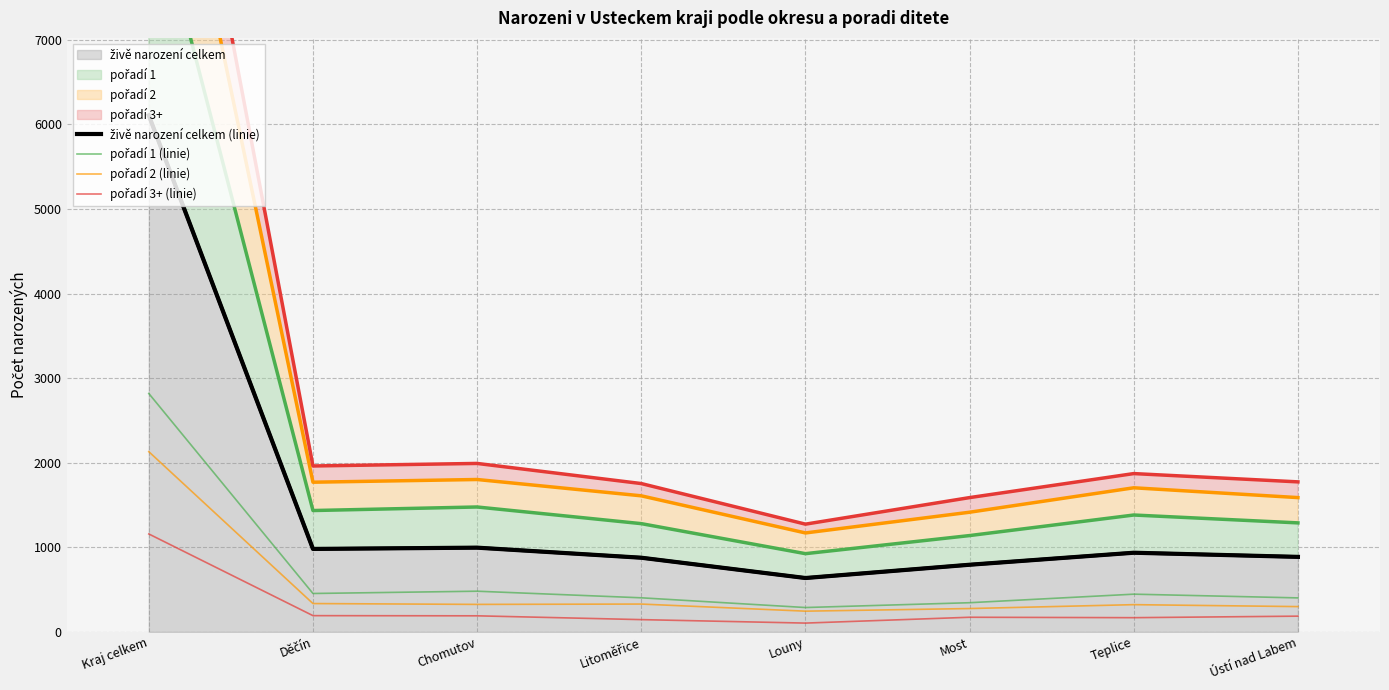

True or false: pořadí 2 (linie) and pořadí 1 (linie) cross at least once.

False